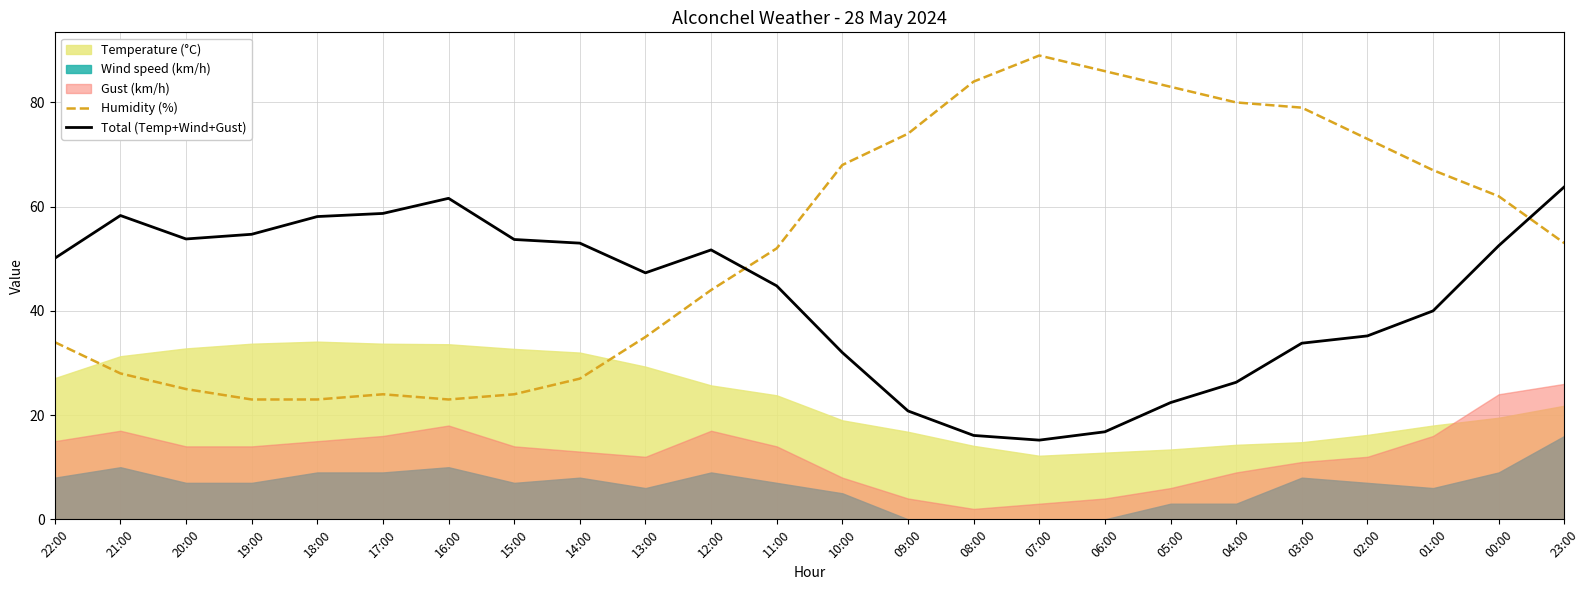

What is the sum of the Total (Temp+Wind+Gust) values at 14:00 and 17:00?

111.7